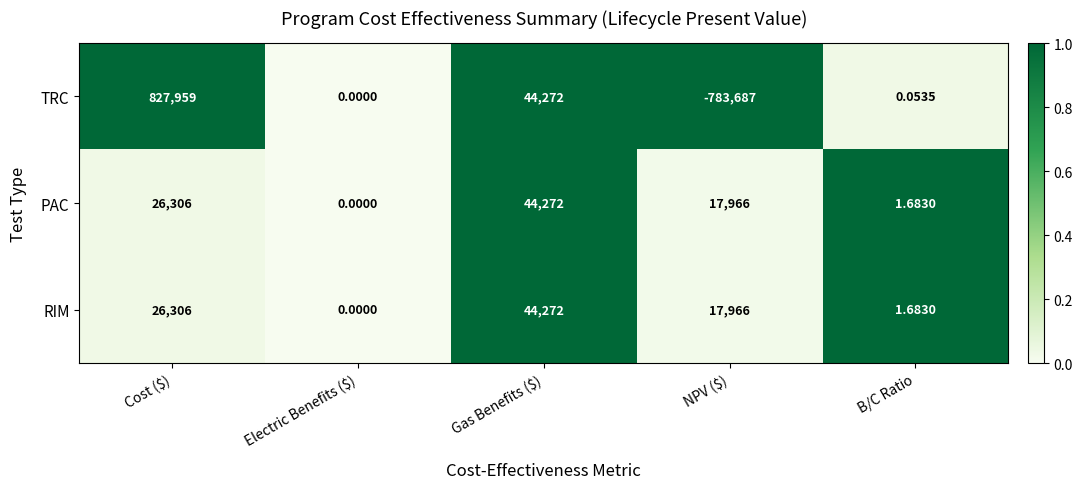

Where does the PAC series first go above 17966?

Cost ($)